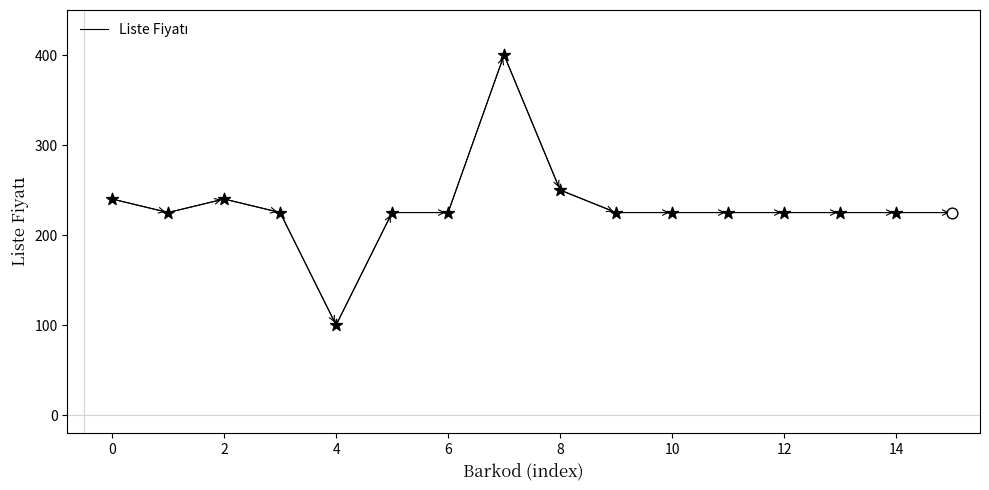

What is the smallest value displayed?

100